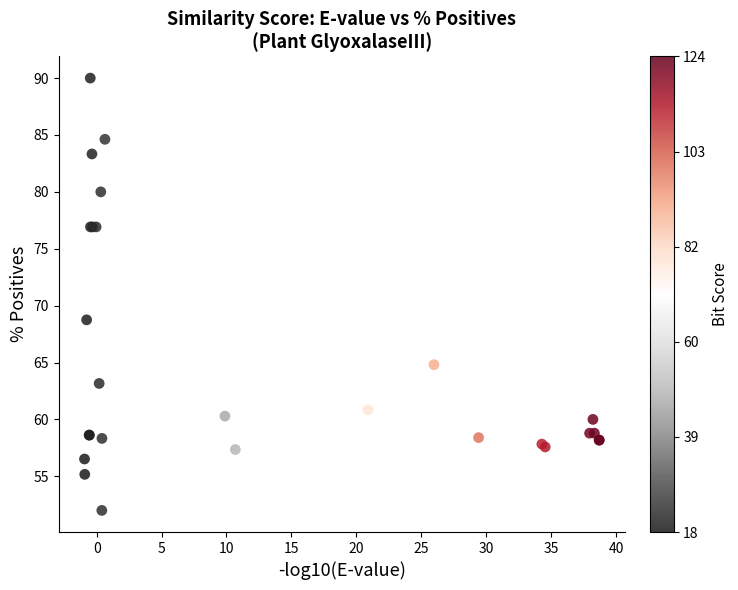

What Y value in the scatter plot is closest to 71?

68.8